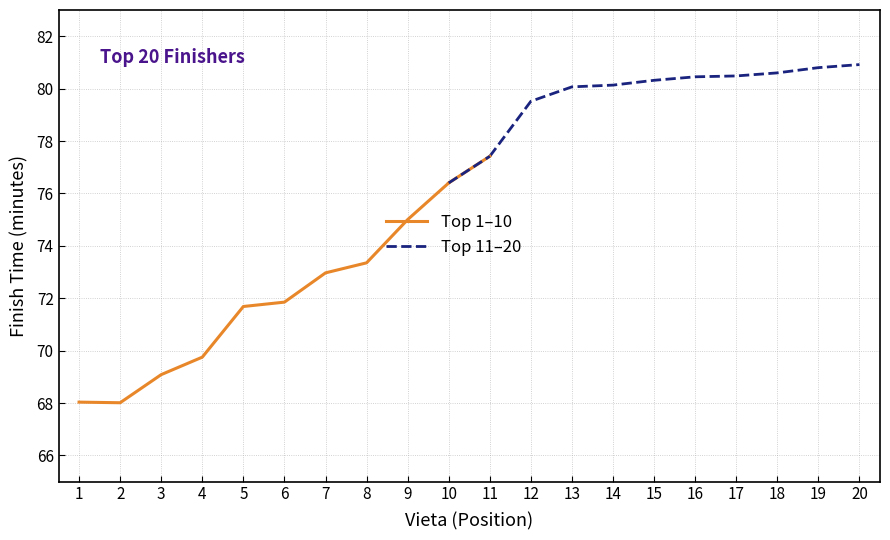

What is the difference between the second highest and minimum values in the Top 11–20 series?

3.4